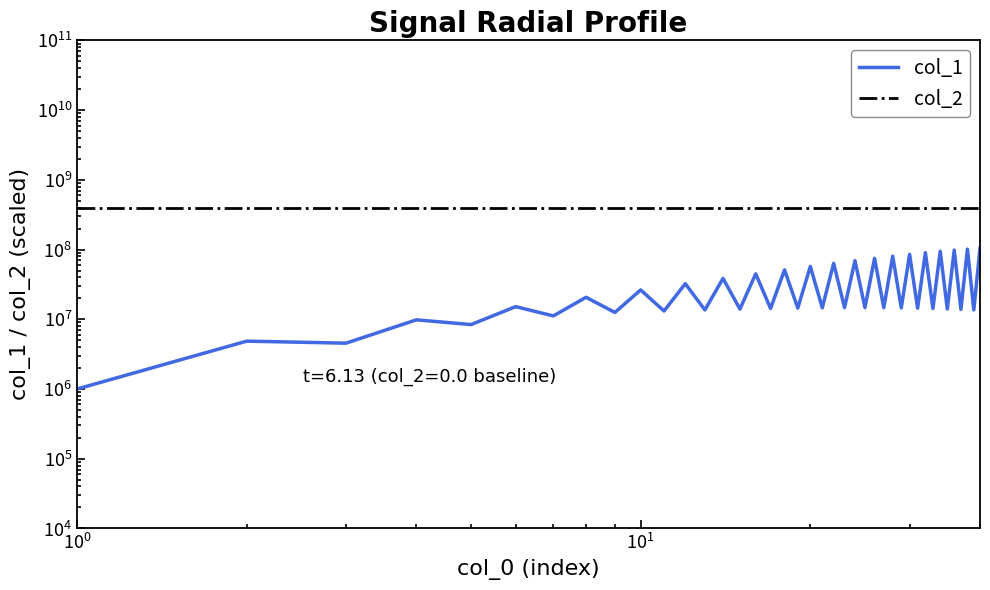

Reading right to left, transcribe all the data shown in this chart.

col_1: 104207980.0	13617790.0	101417580.0	13846490.0	98107560.0	14059620.0	94305490.0	14248550.0	90044960.0	14414420.0	85371140.0	14550890.0	80324360.0	14652850.0	74950160.0	14697350.0	69279270.0	14674890.0	63359810.0	14599460.0	57263260.0	14479680.0	51062560.0	14297310.0	44815200.0	14011100.0	38565630.0	13610590.0	32372160.0	13144100.0	26369180.0	12532500.0	20659820.0	11177640.0	15177500.0	8392070.0	9817490.0	4543460.0	4858630.0	1000000.0
col_2: 400000000.0	400000000.0	400000000.0	400000000.0	400000000.0	400000000.0	400000000.0	400000000.0	400000000.0	400000000.0	400000000.0	400000000.0	400000000.0	400000000.0	400000000.0	400000000.0	400000000.0	400000000.0	400000000.0	400000000.0	400000000.0	400000000.0	400000000.0	400000000.0	400000000.0	400000000.0	400000000.0	400000000.0	400000000.0	400000000.0	400000000.0	400000000.0	400000000.0	400000000.0	400000000.0	400000000.0	400000000.0	400000000.0	400000000.0	400000000.0